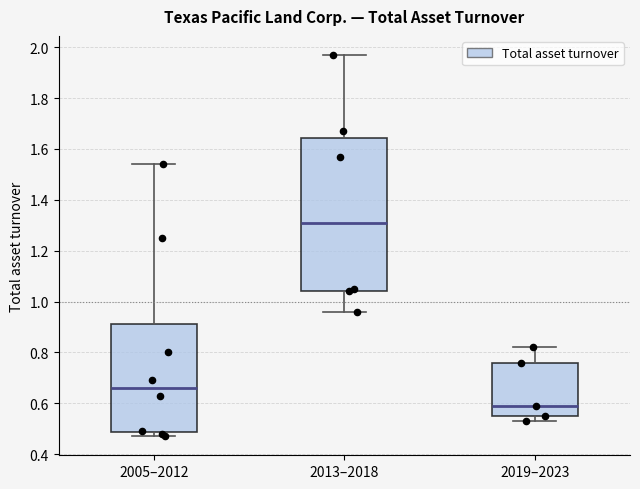

Which box has the highest median line?

2013–2018